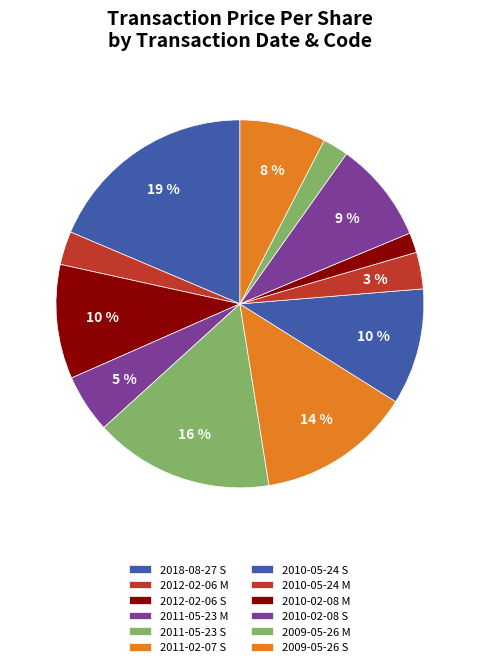

What is the largest slice in the pie chart?

2018-08-27 S